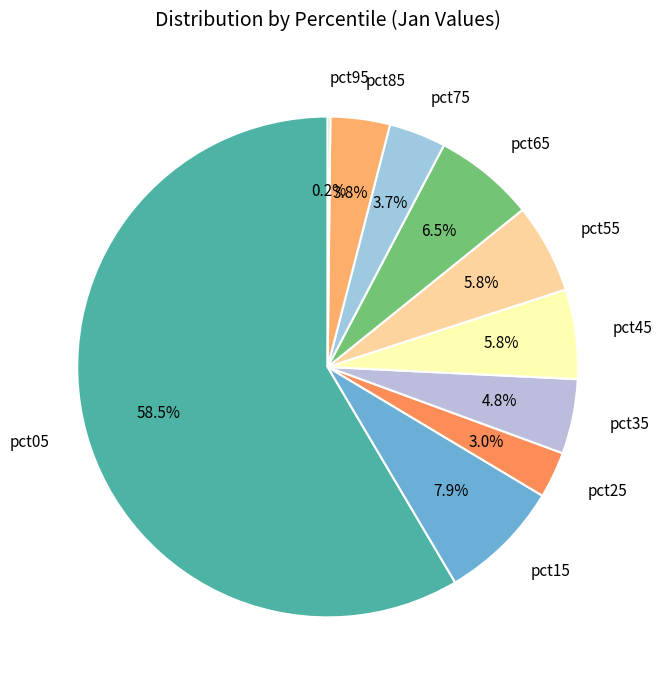

What percentage do pct85 and pct25 together represent?

6.8%